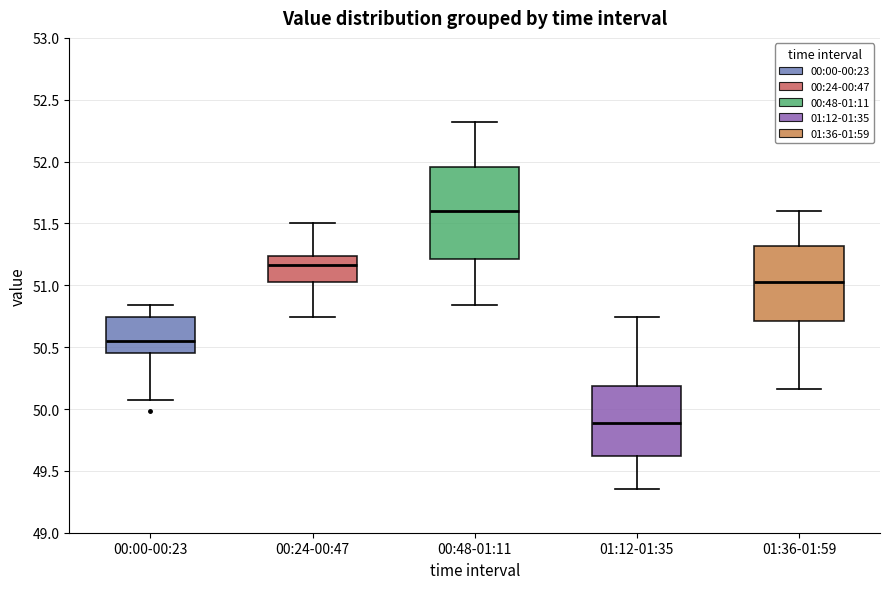

Which box's median line is the lowest?

01:12-01:35